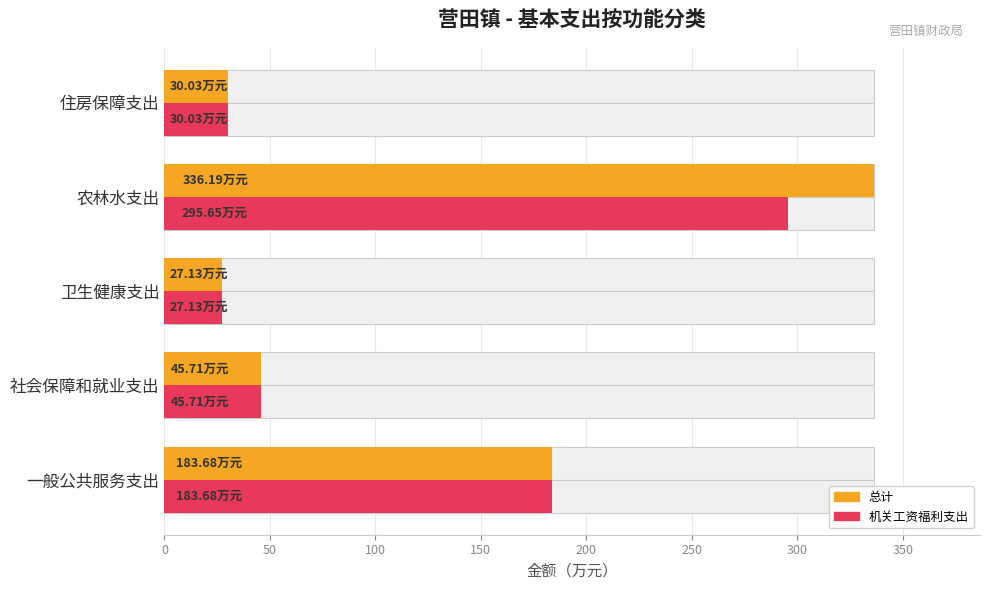

Which series has the largest total across all categories?

总计